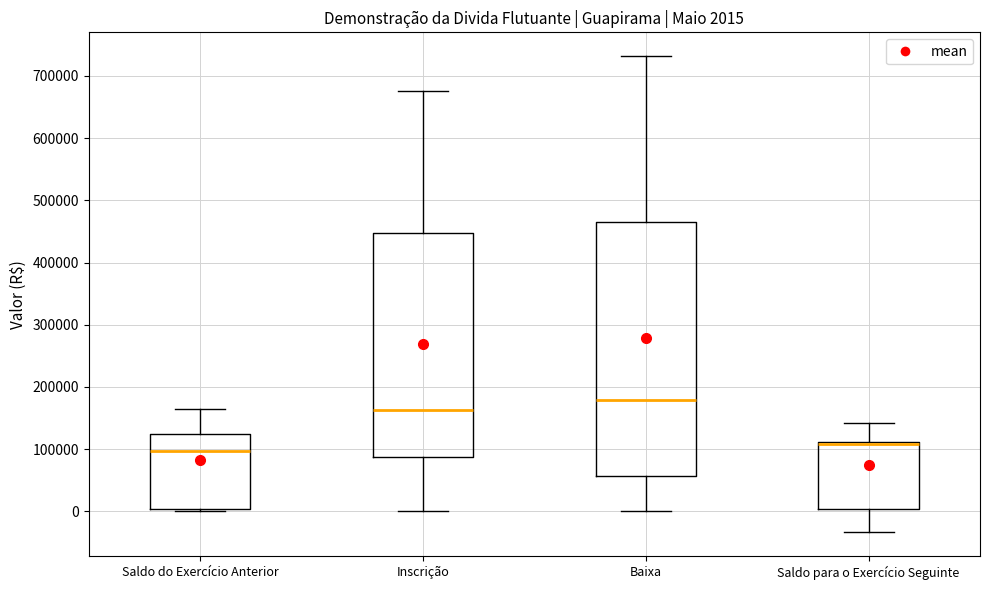

Which box's median line is the lowest?

Saldo do Exercício Anterior